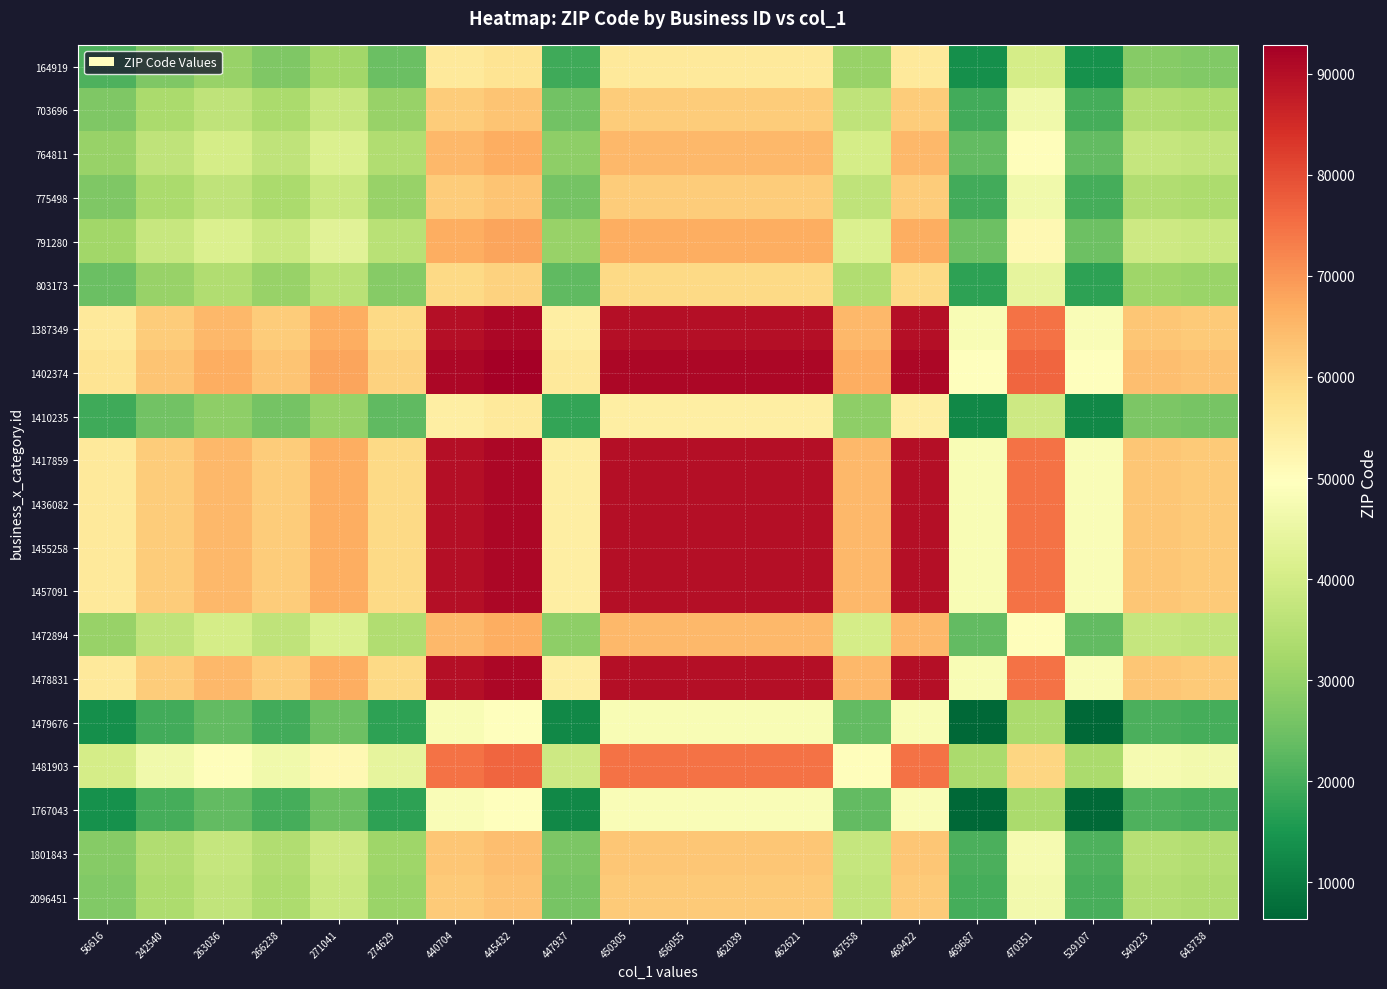

Between 56616 and 274629, which is larger?

274629